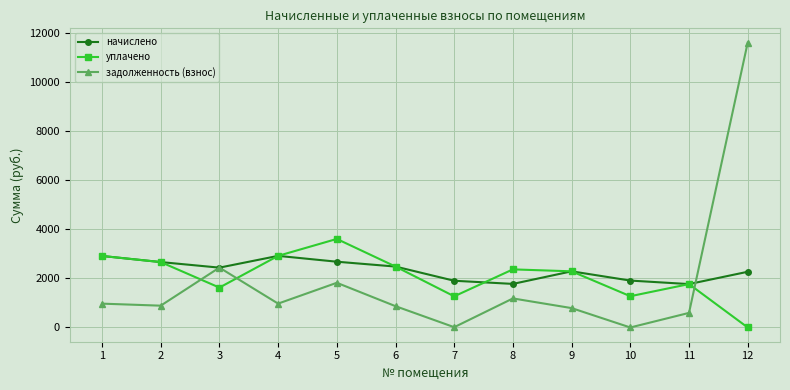

True or false: уплачено has a value of 1275.8 at 10.

True